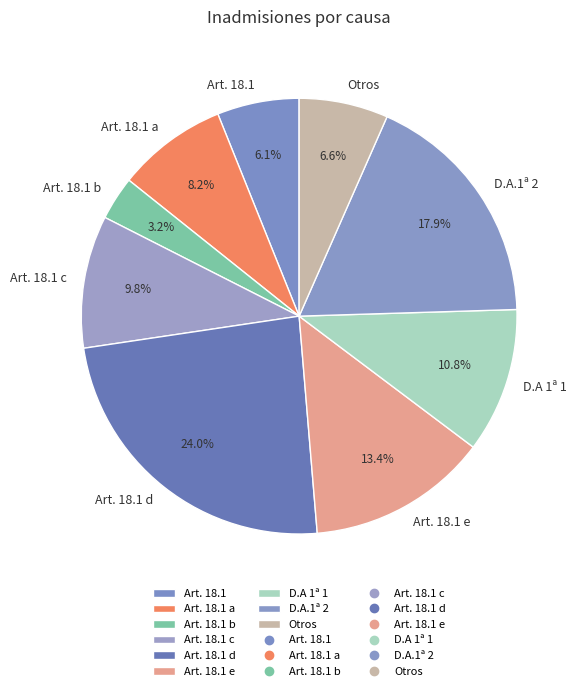

Combined, what portion of the pie is Otros and Art. 18.1 b?

9.8%